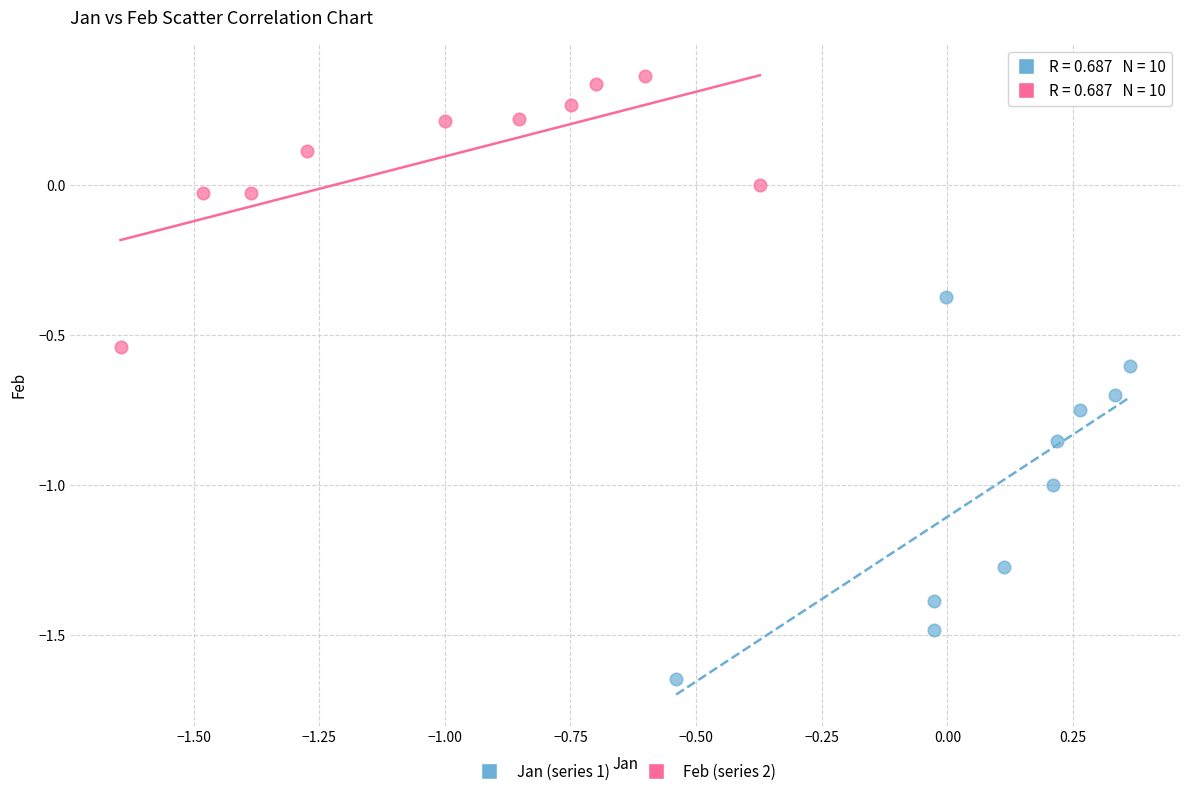

Which series contains the highest Y value?

Feb (series 2)